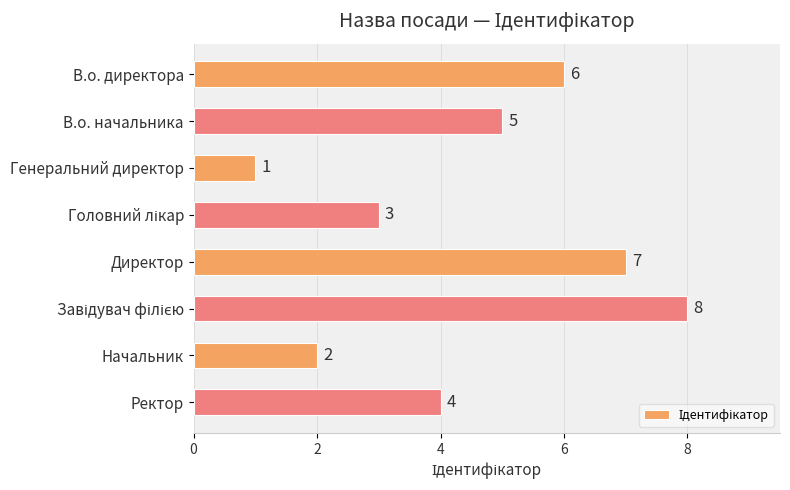

What is the smallest value displayed?

1